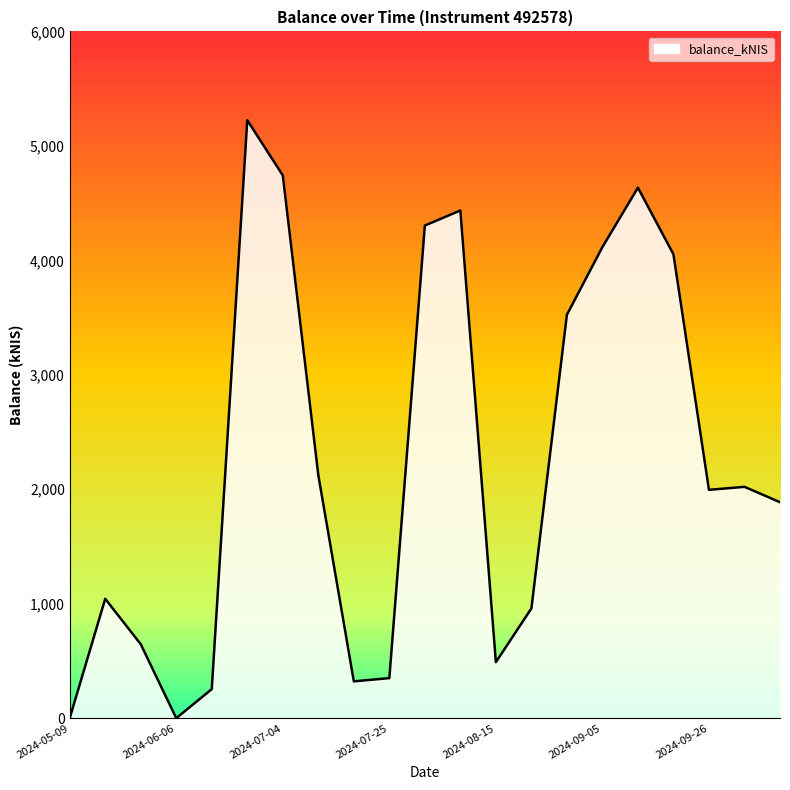

What is the difference between the maximum and minimum values?

5224.3